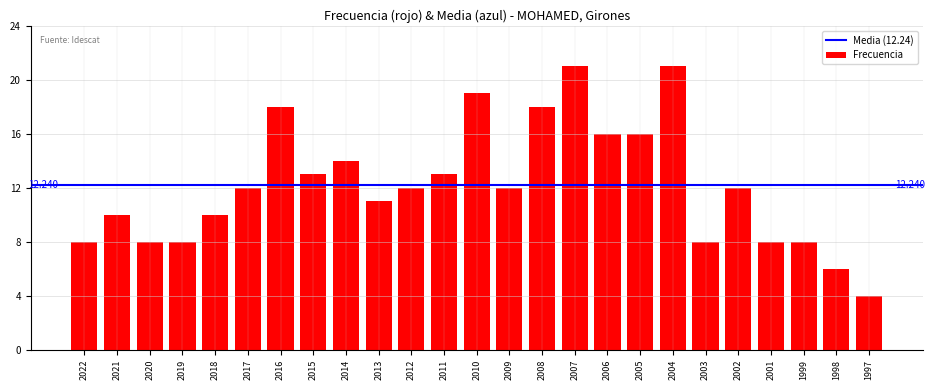

Does the chart contain any negative values?

No